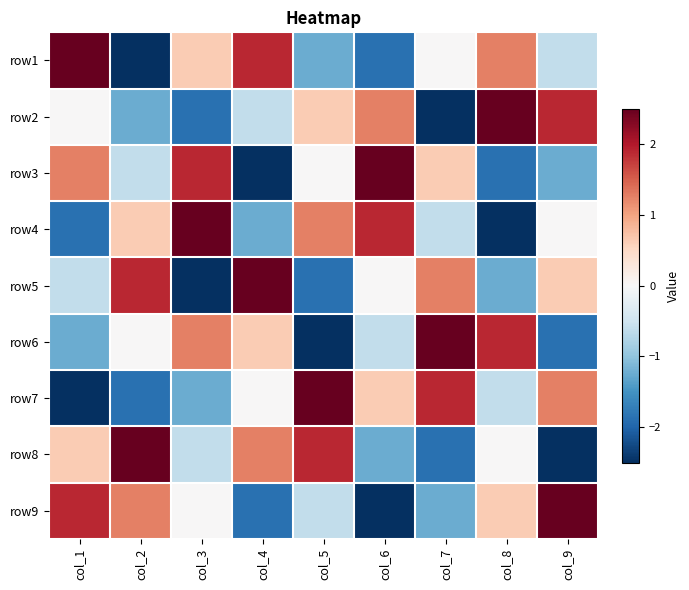

Reading left to right, list all the values displayed in this chart.

row1: col_1=2.5	col_2=-2.5	col_3=0.6	col_4=1.9	col_5=-1.2	col_6=-1.9	col_7=0.0	col_8=1.2	col_9=-0.6
row2: col_1=0.0	col_2=-1.2	col_3=-1.9	col_4=-0.6	col_5=0.6	col_6=1.2	col_7=-2.5	col_8=2.5	col_9=1.9
row3: col_1=1.2	col_2=-0.6	col_3=1.9	col_4=-2.5	col_5=0.0	col_6=2.5	col_7=0.6	col_8=-1.9	col_9=-1.2
row4: col_1=-1.9	col_2=0.6	col_3=2.5	col_4=-1.2	col_5=1.2	col_6=1.9	col_7=-0.6	col_8=-2.5	col_9=0.0
row5: col_1=-0.6	col_2=1.9	col_3=-2.5	col_4=2.5	col_5=-1.9	col_6=0.0	col_7=1.2	col_8=-1.2	col_9=0.6
row6: col_1=-1.2	col_2=0.0	col_3=1.2	col_4=0.6	col_5=-2.5	col_6=-0.6	col_7=2.5	col_8=1.9	col_9=-1.9
row7: col_1=-2.5	col_2=-1.9	col_3=-1.2	col_4=0.0	col_5=2.5	col_6=0.6	col_7=1.9	col_8=-0.6	col_9=1.2
row8: col_1=0.6	col_2=2.5	col_3=-0.6	col_4=1.2	col_5=1.9	col_6=-1.2	col_7=-1.9	col_8=0.0	col_9=-2.5
row9: col_1=1.9	col_2=1.2	col_3=0.0	col_4=-1.9	col_5=-0.6	col_6=-2.5	col_7=-1.2	col_8=0.6	col_9=2.5